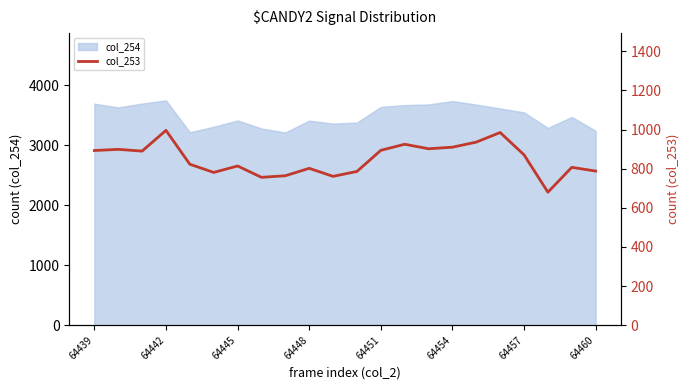

Reading left to right, extract all data points from this chart.

893	899	890	996	823	781	814	756	764	802	761	786	894	925	902	910	936	985	871	680	807	788